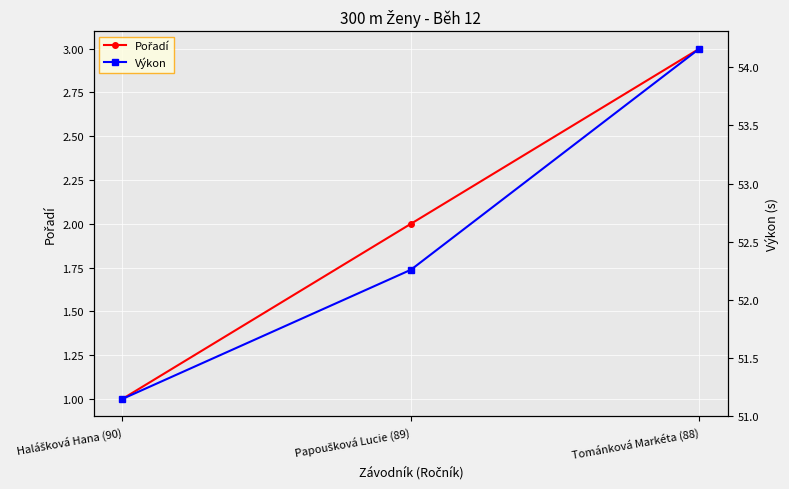

What value does the Výkon series have at Papoušková Lucie (89)?

52.3